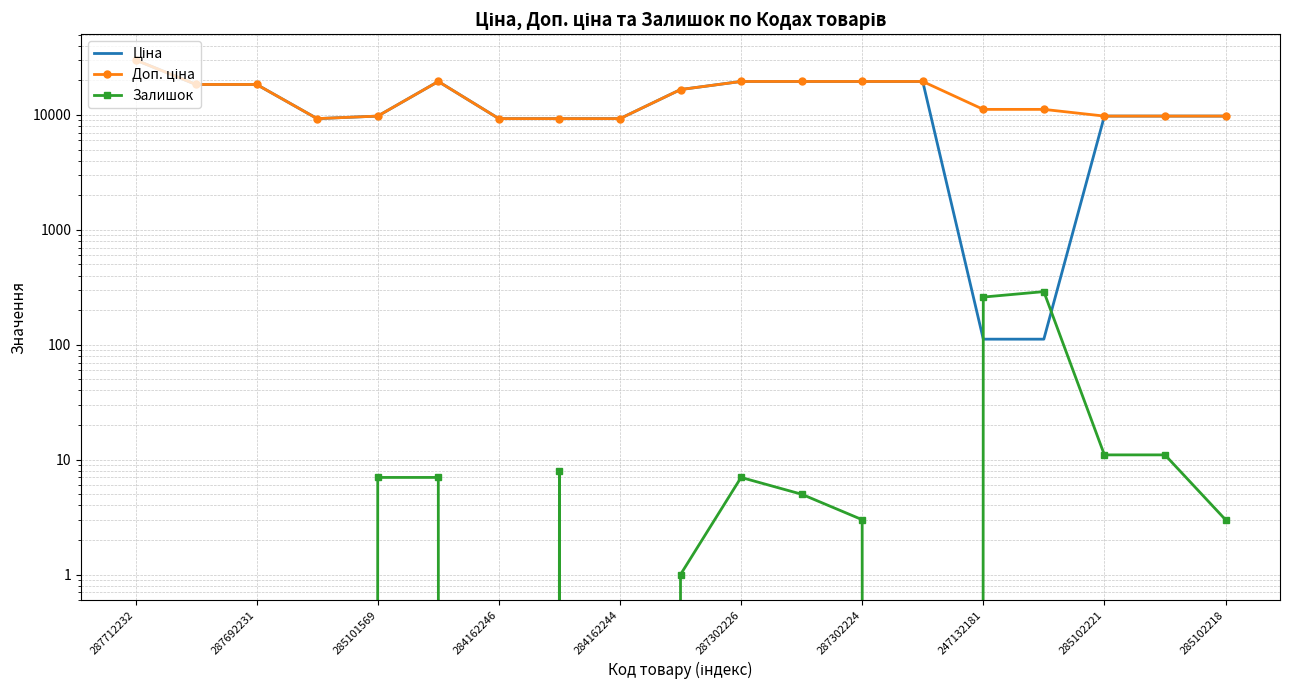

The value of Залишок at 284162244 is 193.6. True or false?

False